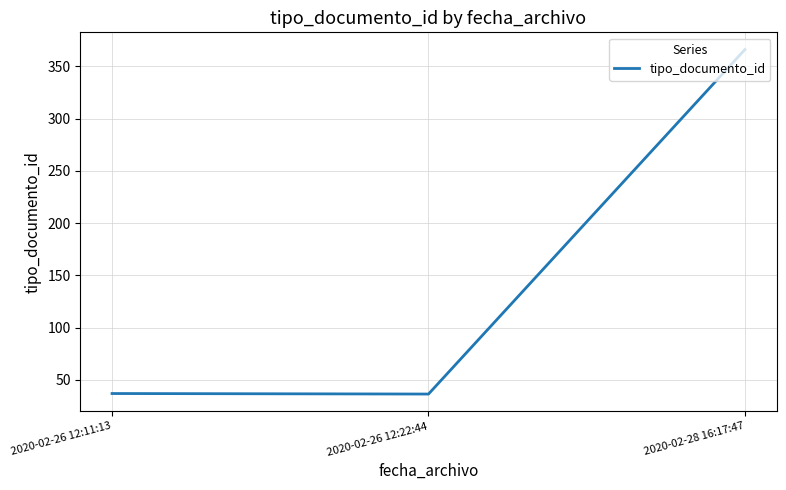

What is the difference between the values at 2020-02-28 16:17:47 and 2020-02-26 12:22:44?

329.5